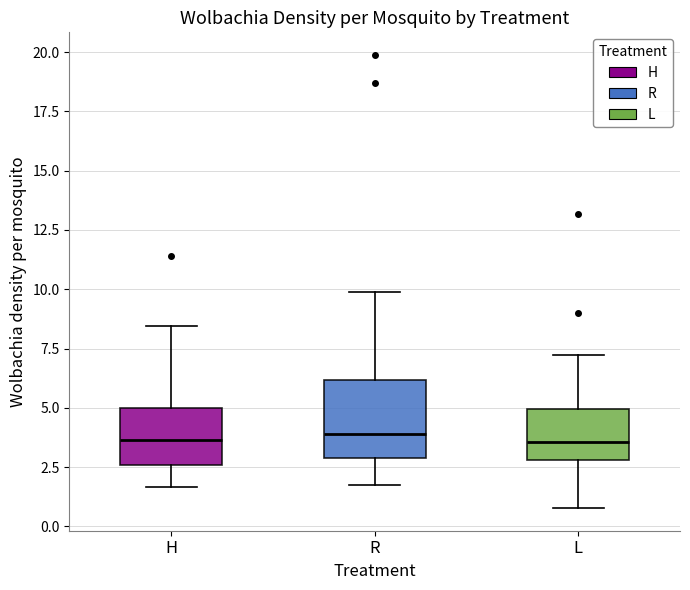

Reading left to right, read every box against the y-axis: the position of its median line, the range the box covers, and the ends of its whiskers. The values are not printed on the chart, so give them approximately, as read against the axis.

H: median 3.5, box 2.5 to 5.0, whiskers 1.5 to 8.5
R: median 4.0, box 3.0 to 6.0, whiskers 1.5 to 10.0
L: median 3.5, box 3.0 to 5.0, whiskers 1.0 to 7.0